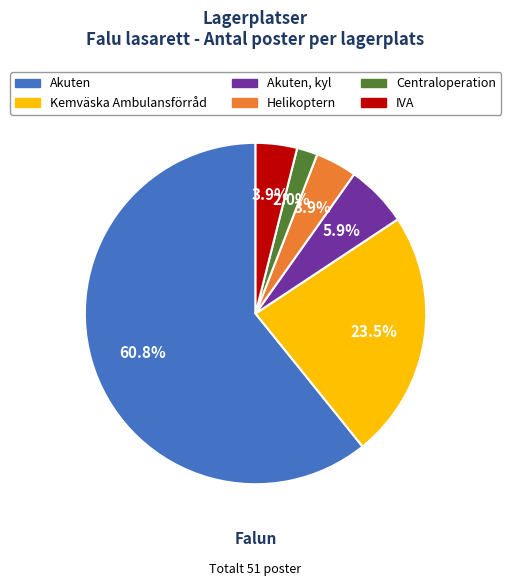

Is there any slice that represents more than half of the pie?

Yes